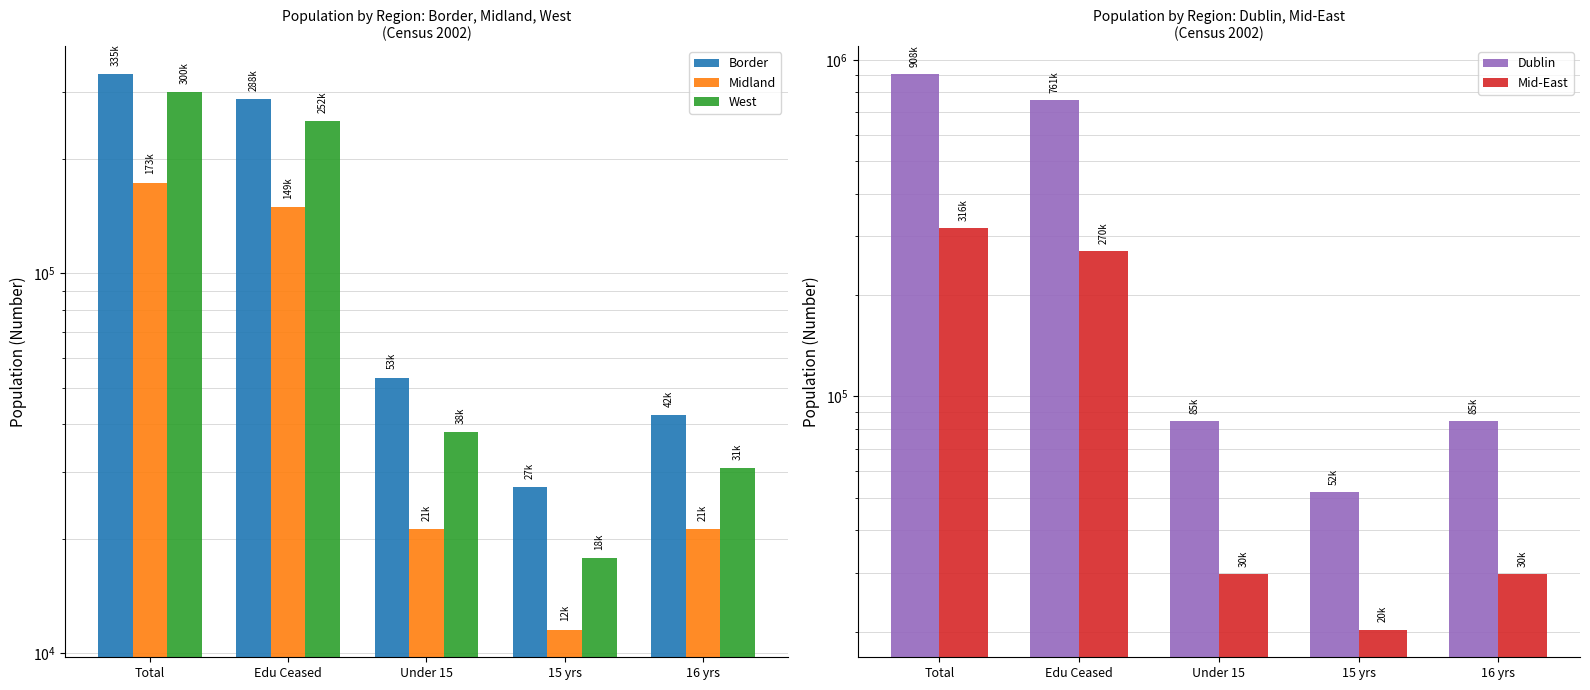

At which category is the sum across all series the highest?

Total